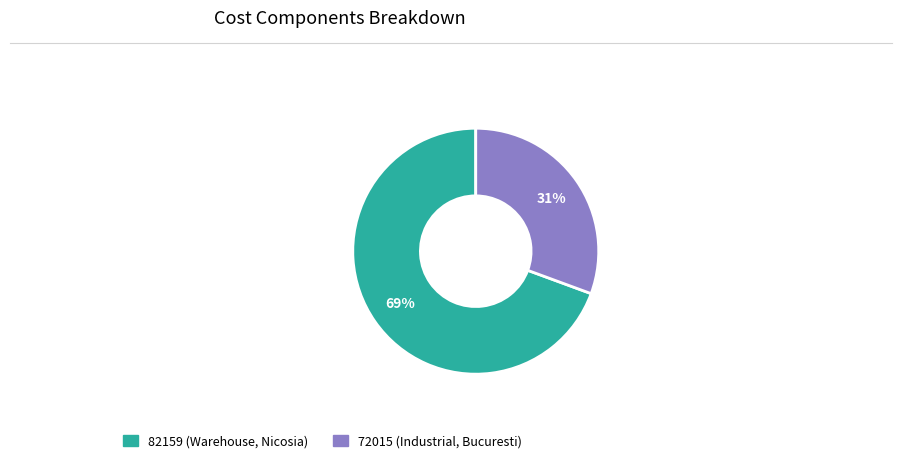

Which has a higher value, 72015 or 82159?

82159